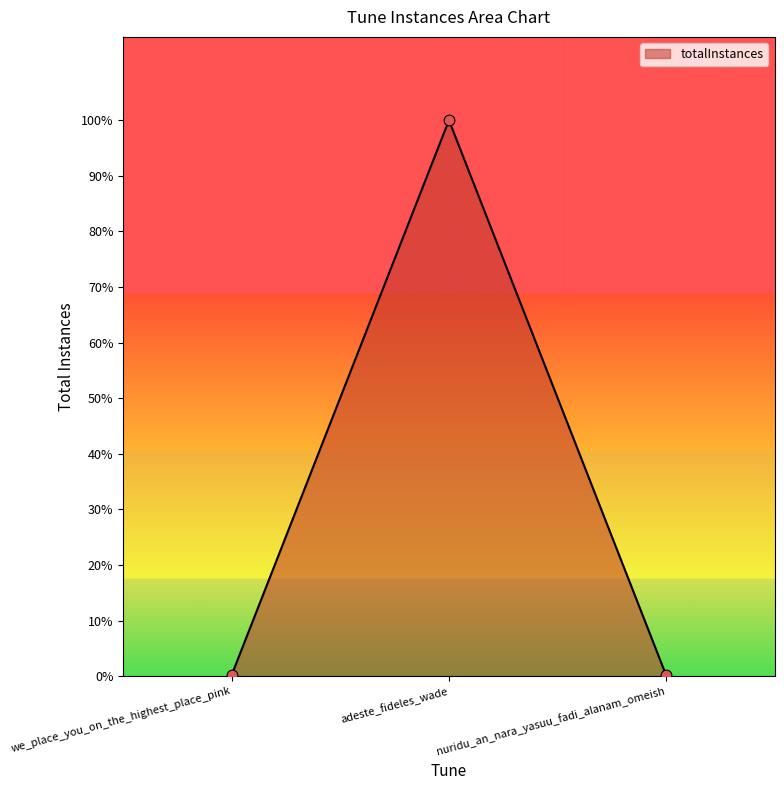

What is the change in value from we_place_you_on_the_highest_place_pink to nuridu_an_nara_yasuu_fadi_alanam_omeish?

-1